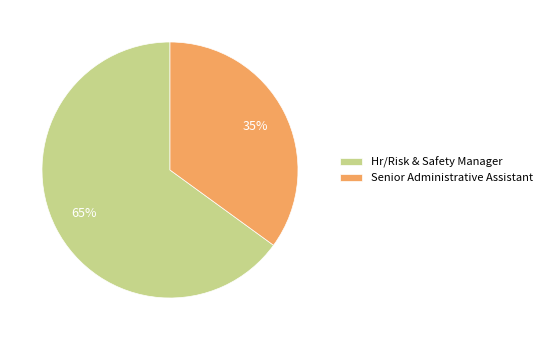

Is it true that Hr/Risk & Safety Manager is 65% of the pie?

True